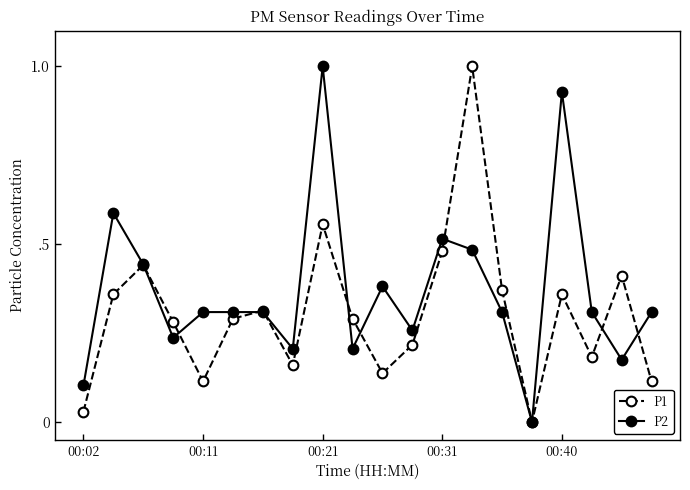

What is the difference between the maximum and minimum values in the P1 series?

1.0